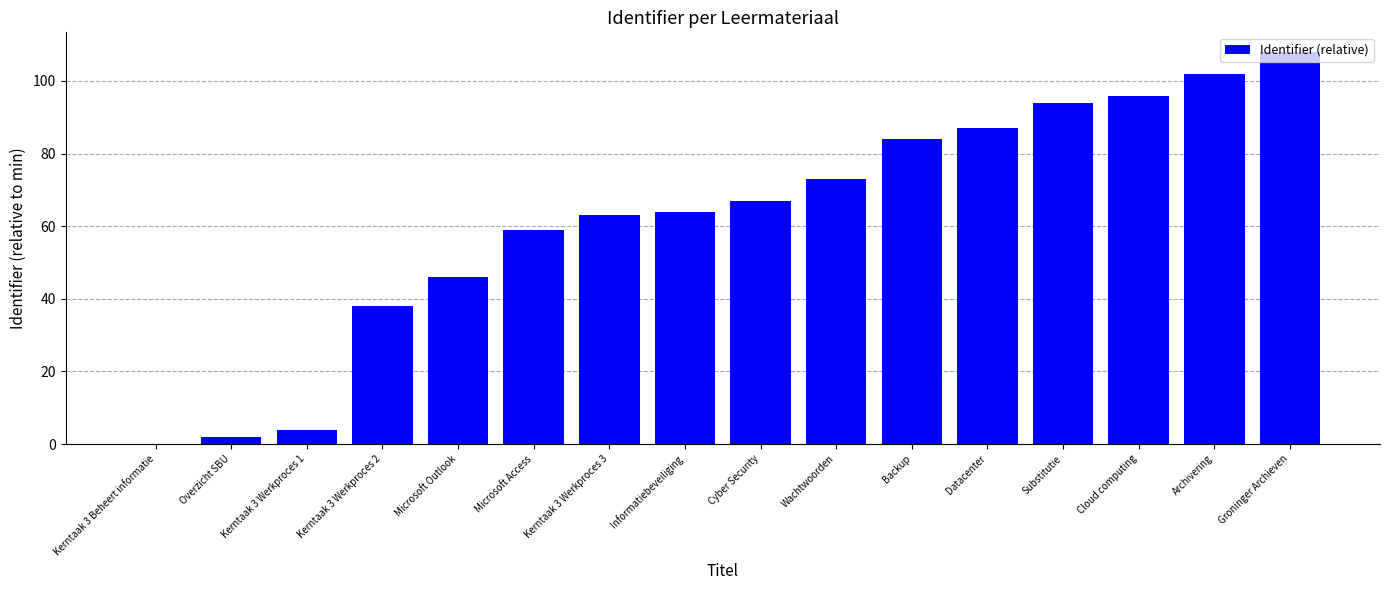

What is the sum of all values?

987